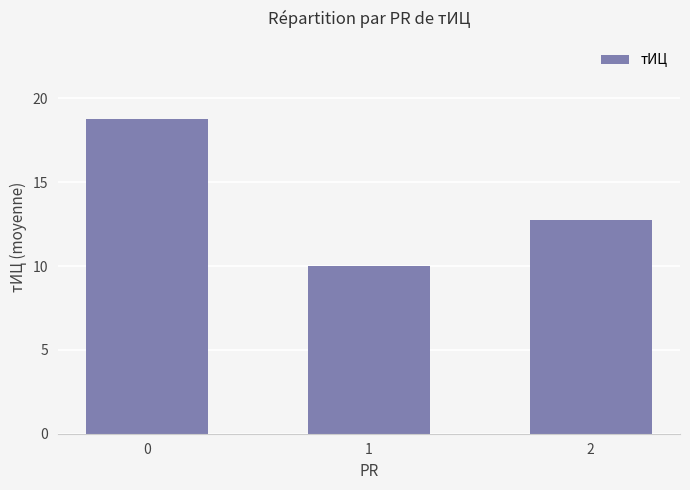

List the labels in order of value, smallest first.

1, 2, 0